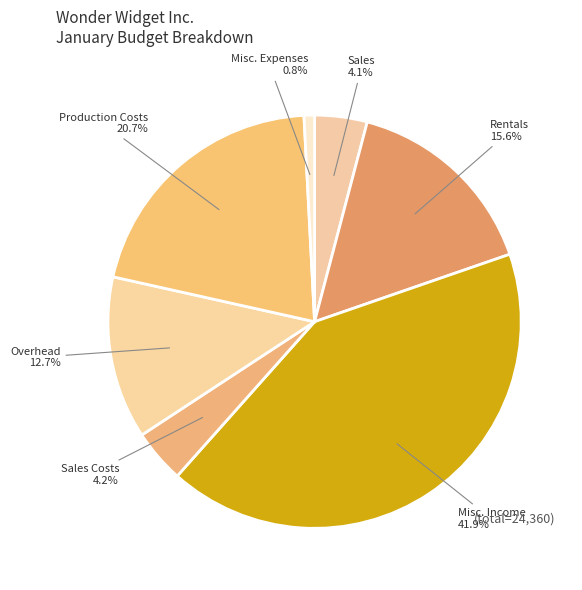

To the nearest percent, what percentage of the pie is Overhead?

13%